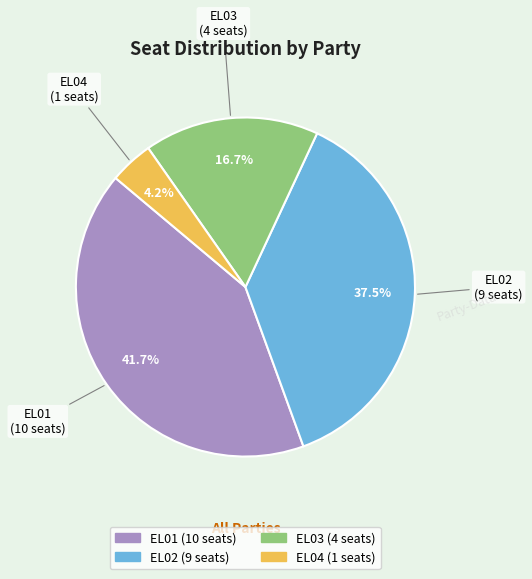

Which category has the biggest portion of the pie?

EL01